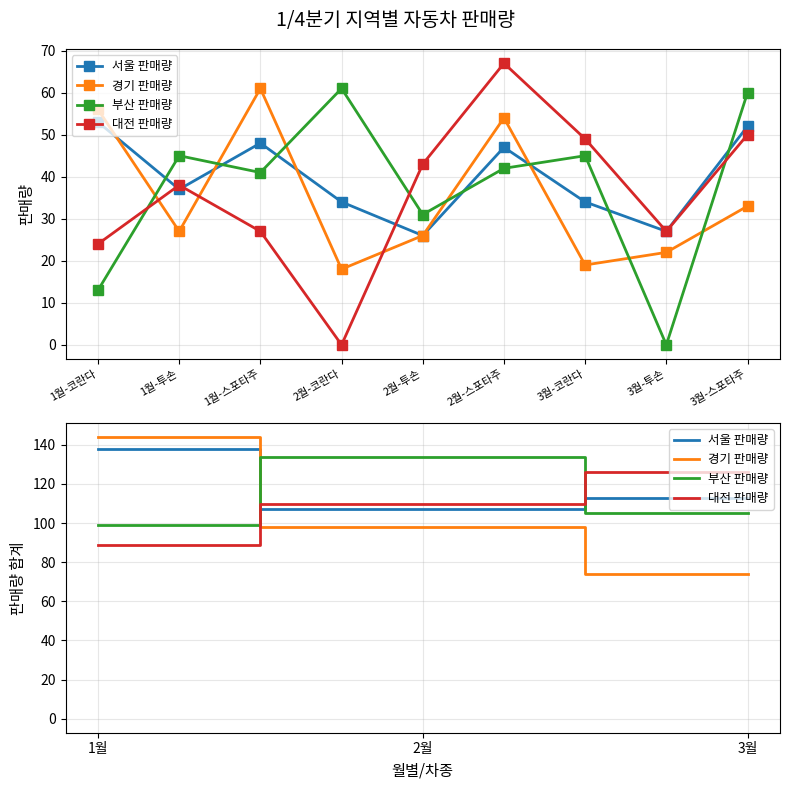

List the series in order of their overall mean, lowest first.

경기 판매량, 대전 판매량, 부산 판매량, 서울 판매량